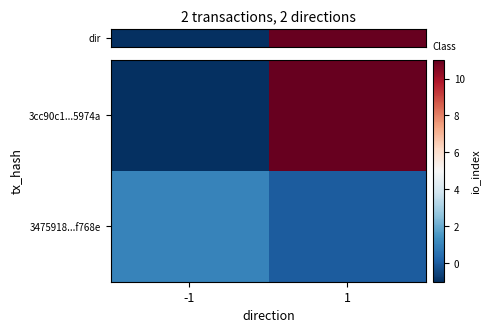

List the series in order of their overall mean, highest first.

row_0, row_1